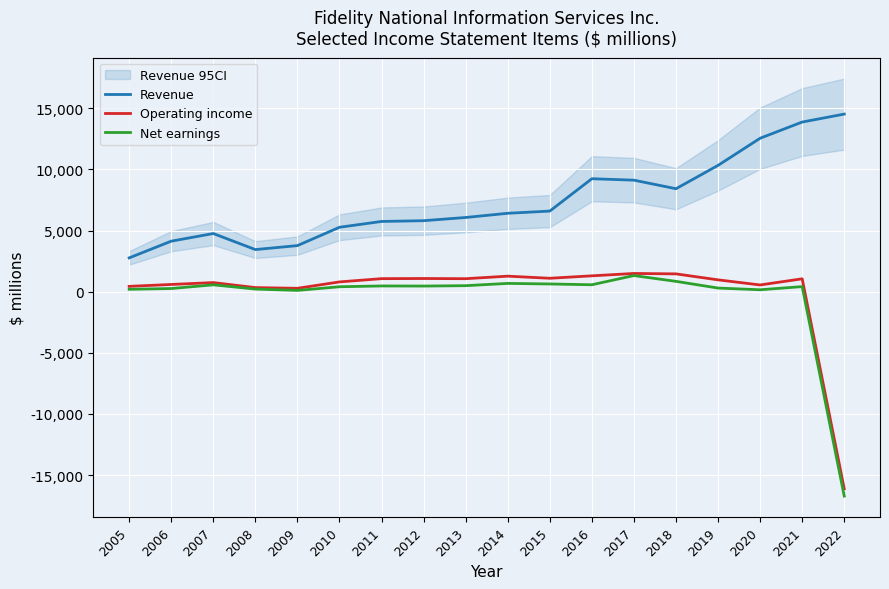

Rank the series at 2006 from lowest to highest value.

Net earnings, Operating income, Revenue